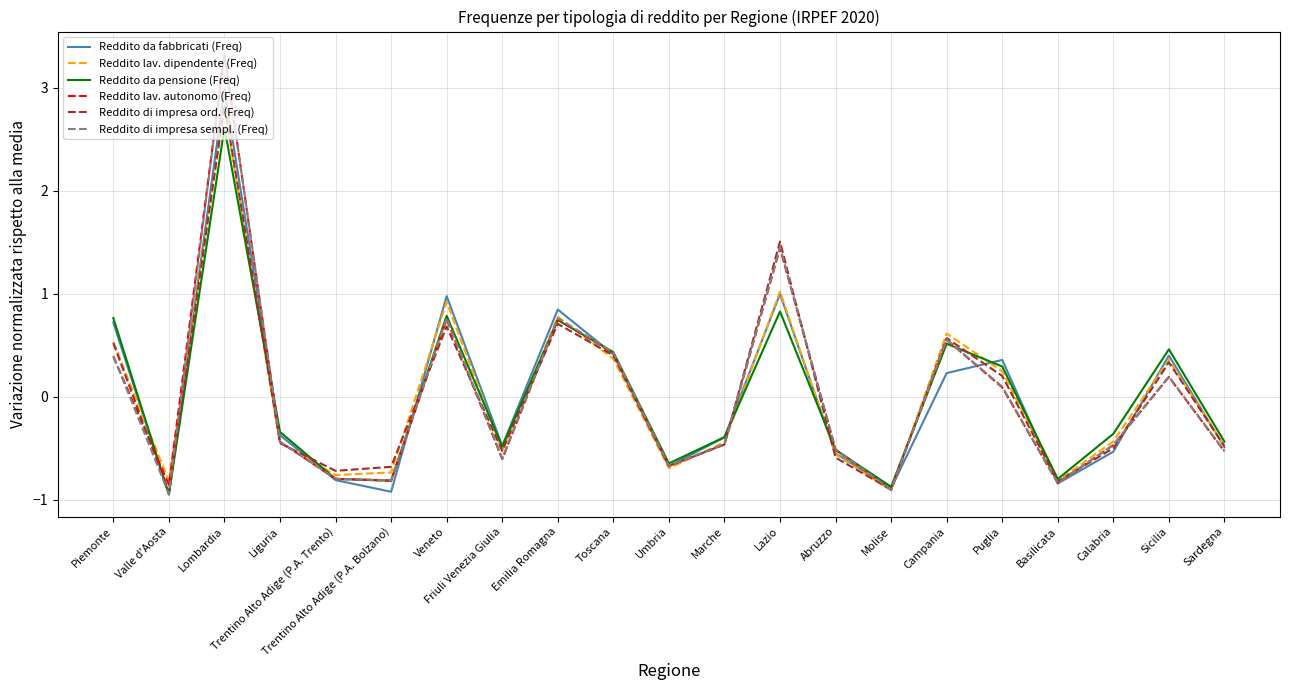

How many intersections are there between Reddito lav. dipendente (Freq) and Reddito di impresa sempl. (Freq)?

6